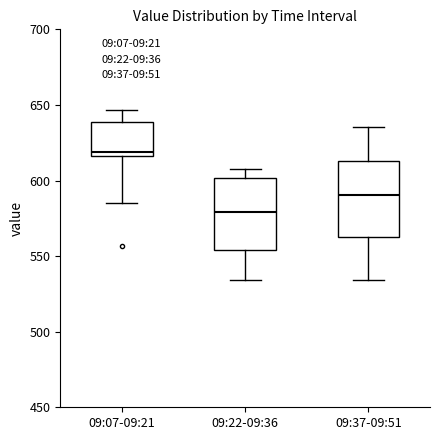

Reading left to right, read every box against the y-axis: the position of its median line, the range the box covers, and the ends of its whiskers. The values are not printed on the chart, so give them approximately, as read against the axis.

09:07-09:21: median 620, box 615 to 640, whiskers 585 to 645
09:22-09:36: median 580, box 555 to 600, whiskers 535 to 610
09:37-09:51: median 590, box 565 to 615, whiskers 535 to 635